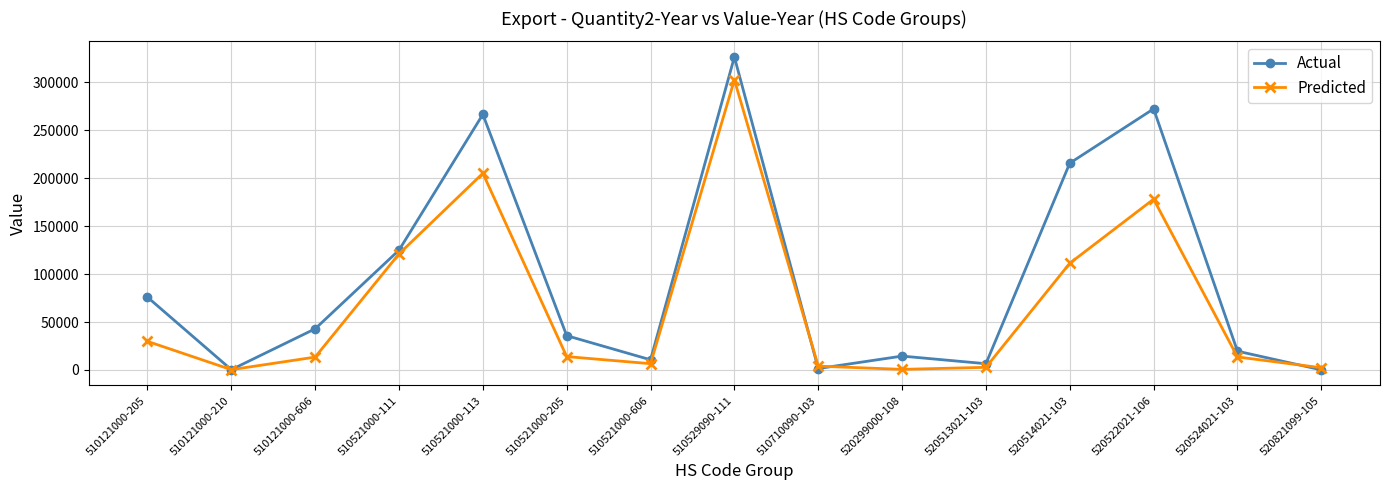

What are all the series names shown in the legend?

Actual, Predicted